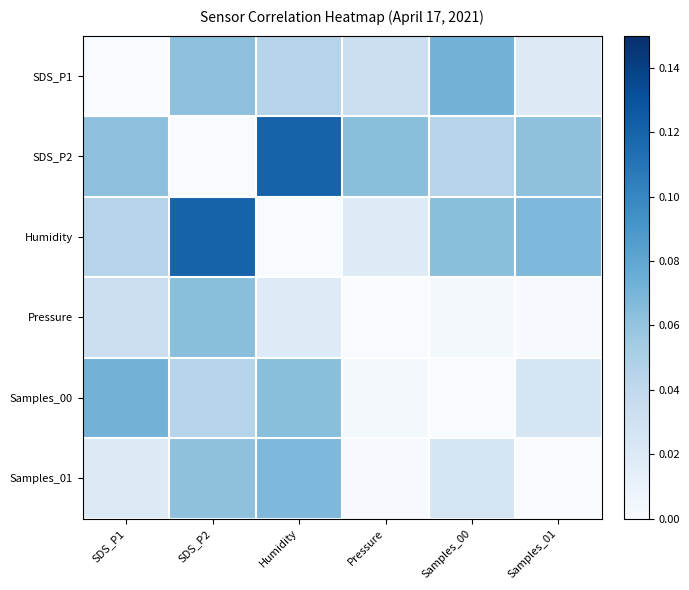

Which has a higher value, Samples_00 or SDS_P2?

Samples_00